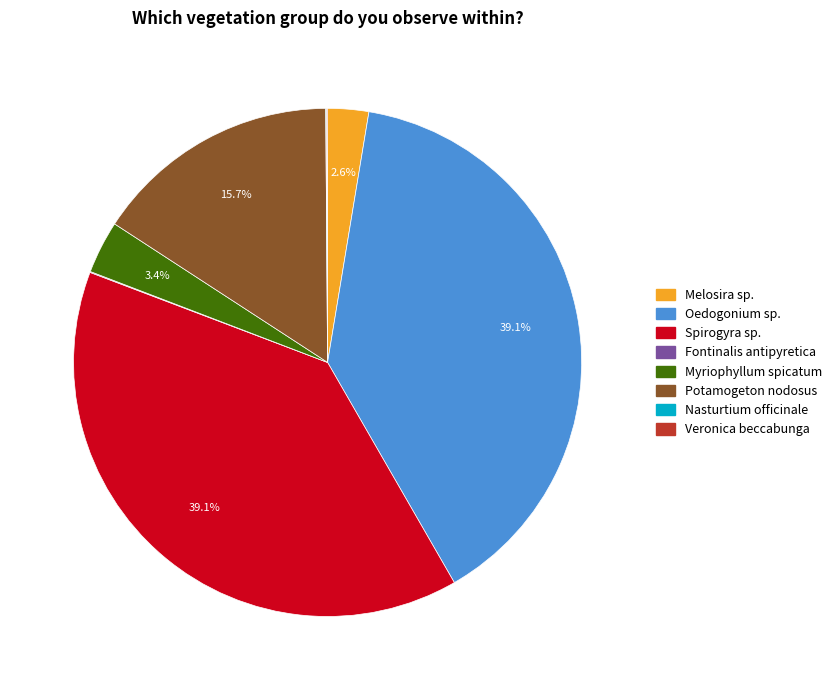

What is the ratio of the value at Potamogeton nodosus to the value at Spirogyra sp.?

0.4